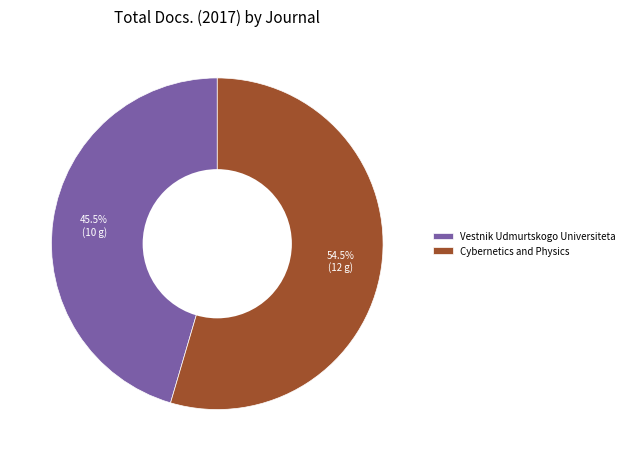

What is the ratio of the value at Cybernetics and Physics to the value at Vestnik Udmurtskogo Universiteta?

1.2